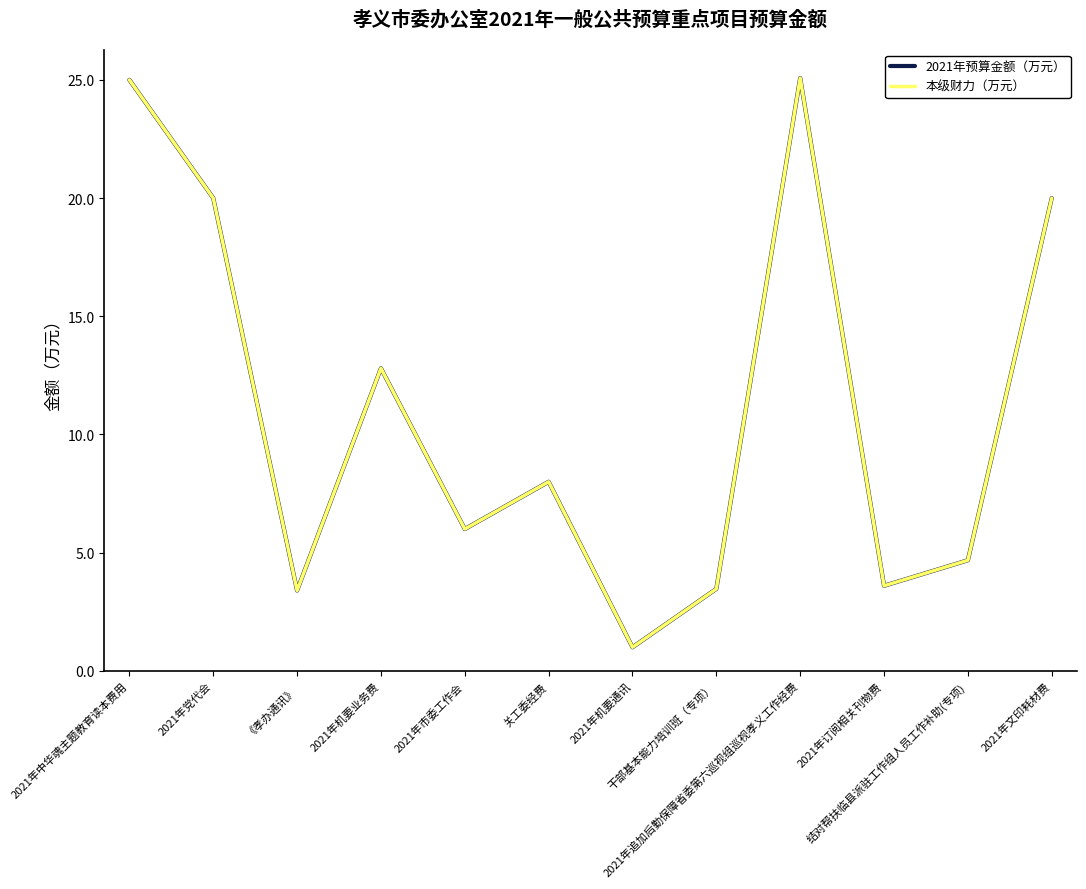

Does the chart have visible grid lines?

No